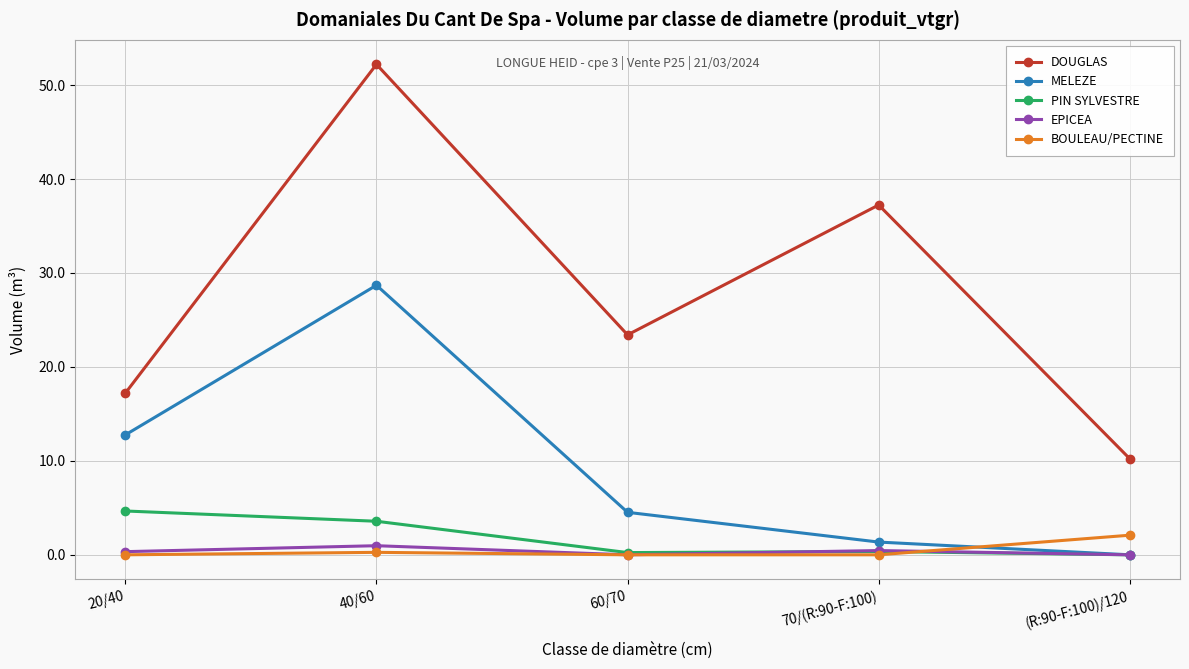

What is the average value of the PIN SYLVESTRE series?

1.8